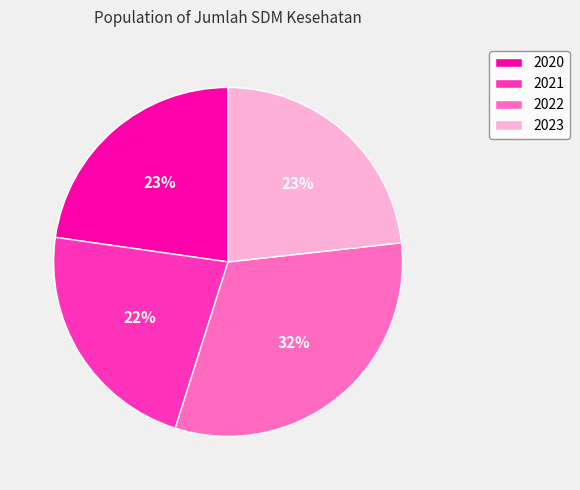

True or false: 2020 accounts for 35% of the total.

False